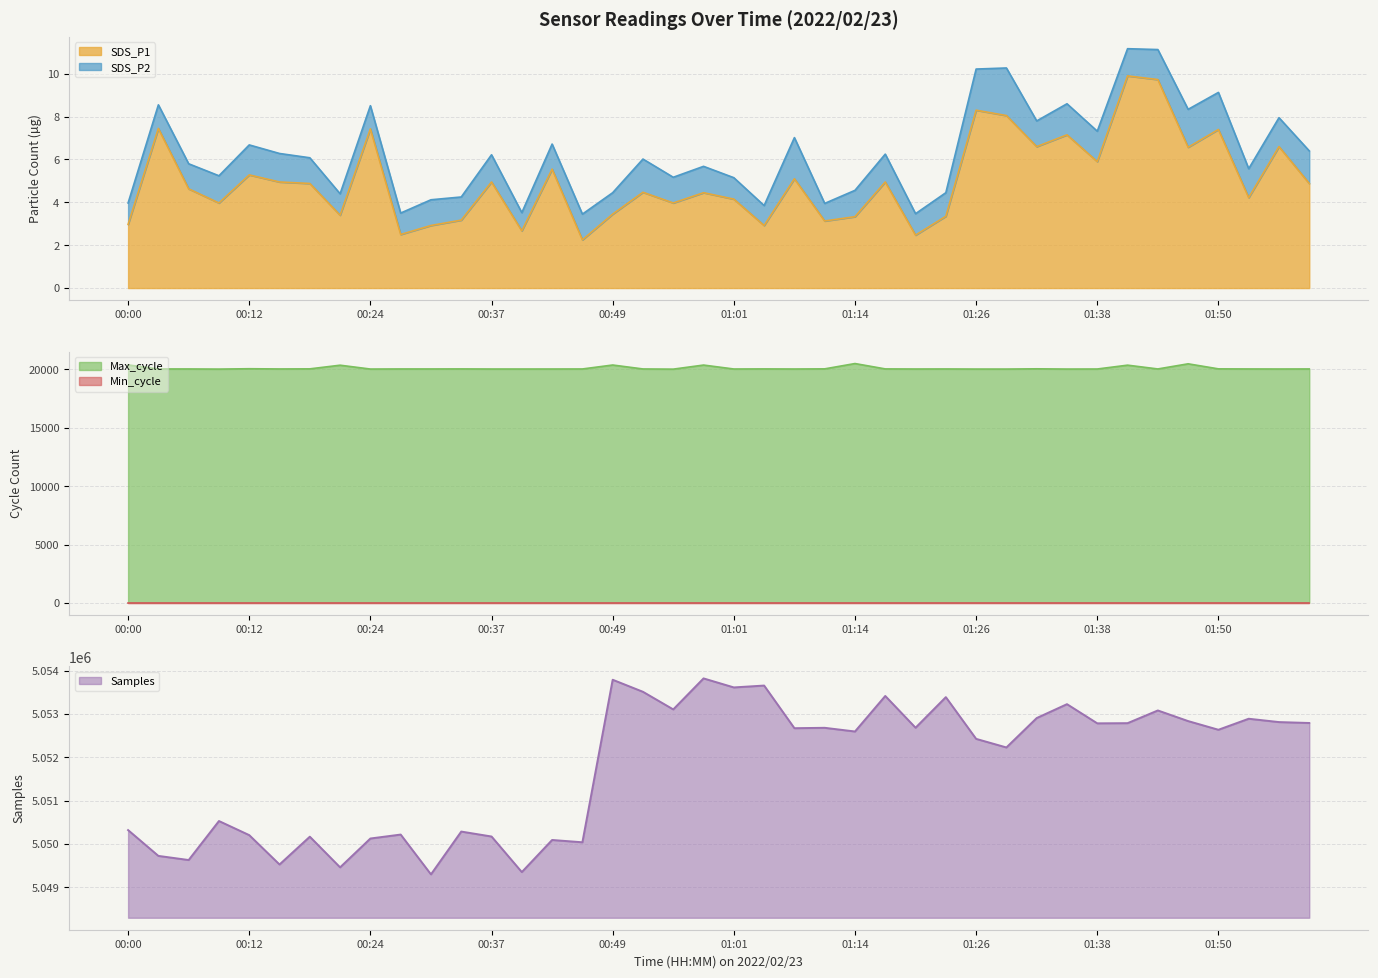

Between 00:34 and 01:50, which series saw the biggest shift?

Samples